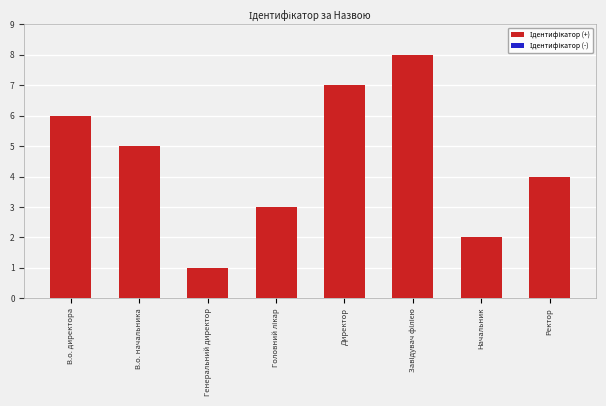

True or false: the data shows 1 at Генеральний директор.

True